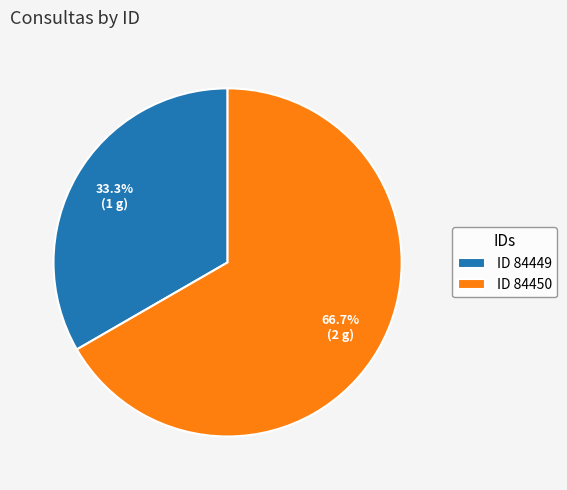

What is the total percentage of ID 84450 and ID 84449?

100.0%